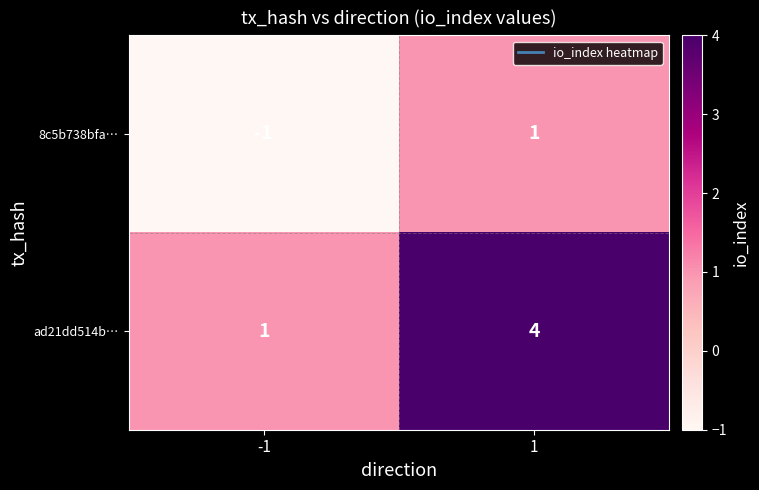

Between -1 and 1, which series saw the biggest shift?

ad21dd514b…